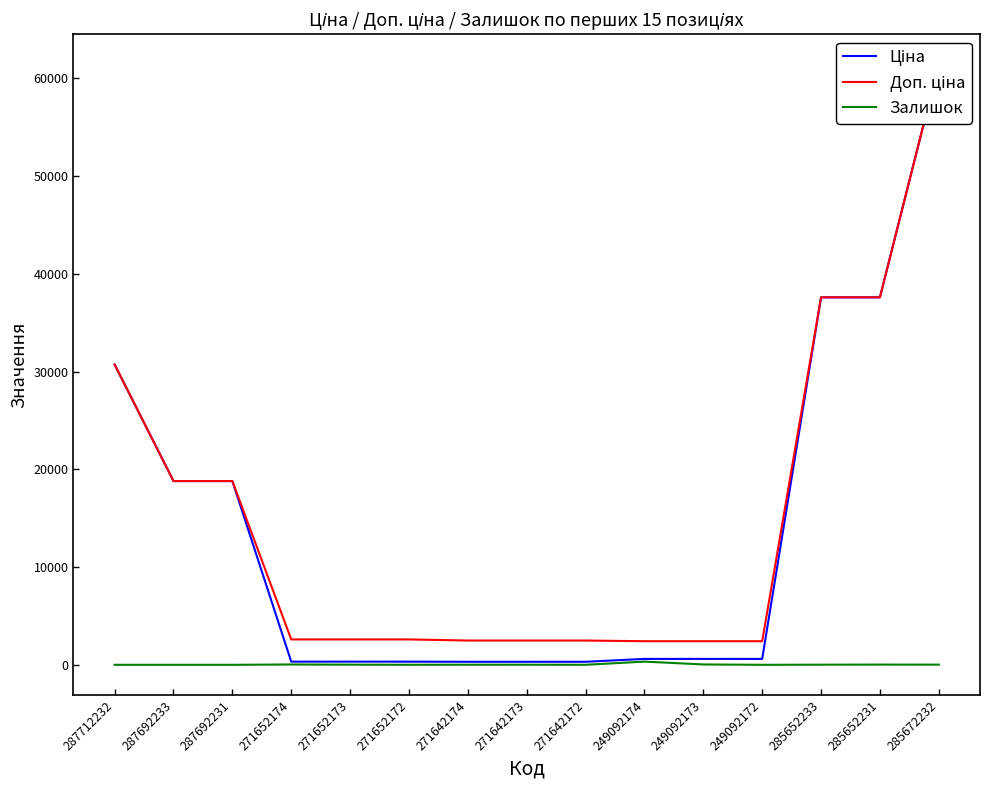

Which series has the widest spread of values?

Ціна